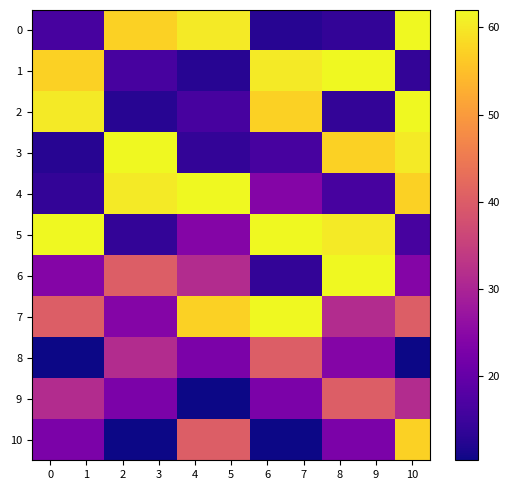

Between 0 and 10, which series saw the biggest shift?

3